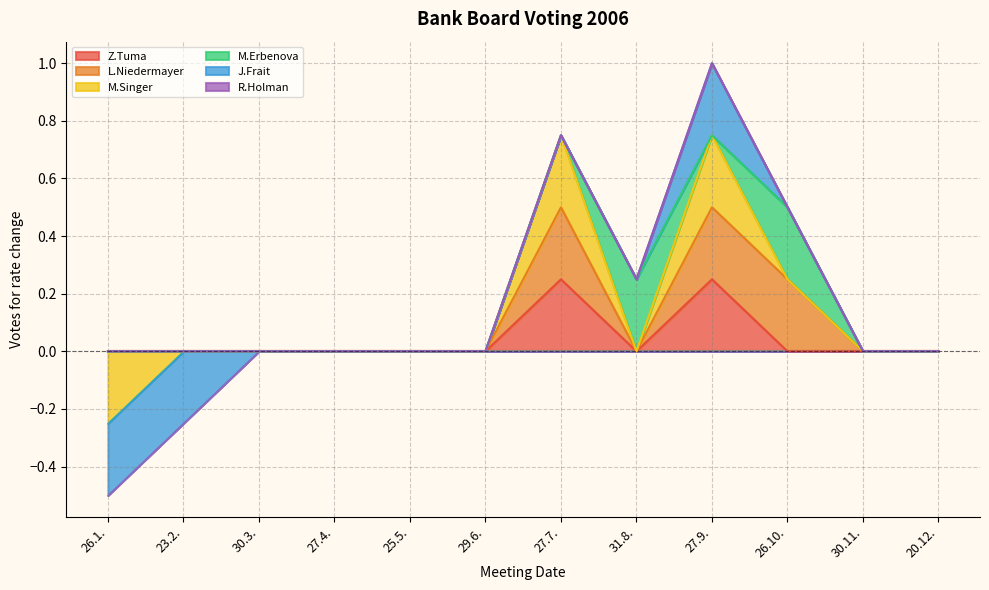

True or false: Z.Tuma has a value of 0.0 at 27.4..

True